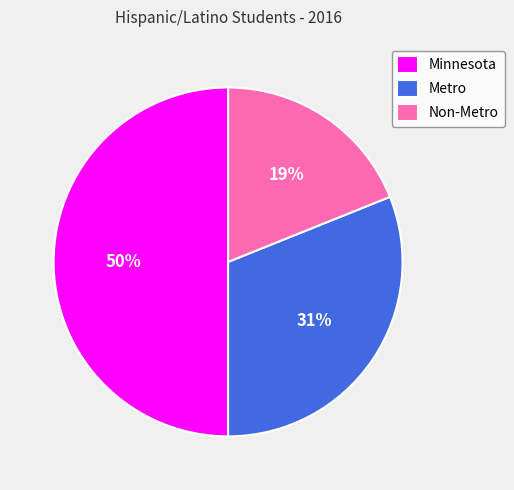

The Non-Metro slice represents 30% of the pie. True or false?

False